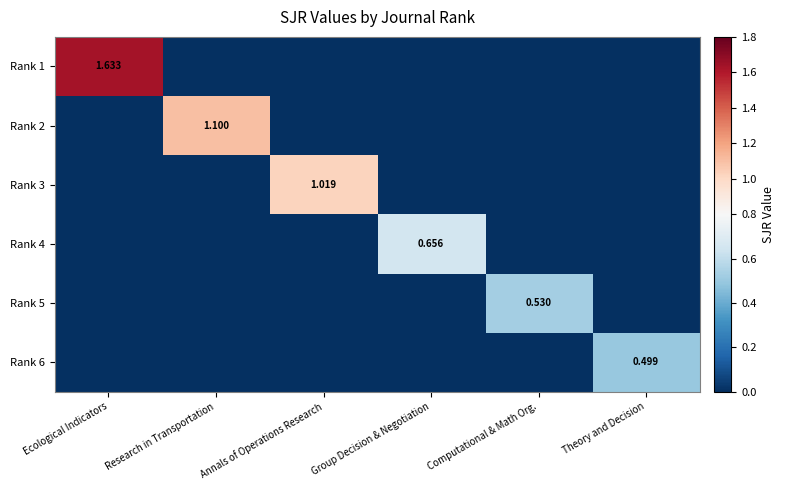

True or false: Rank 4 has a value of 0.4 at Computational & Math Org..

False